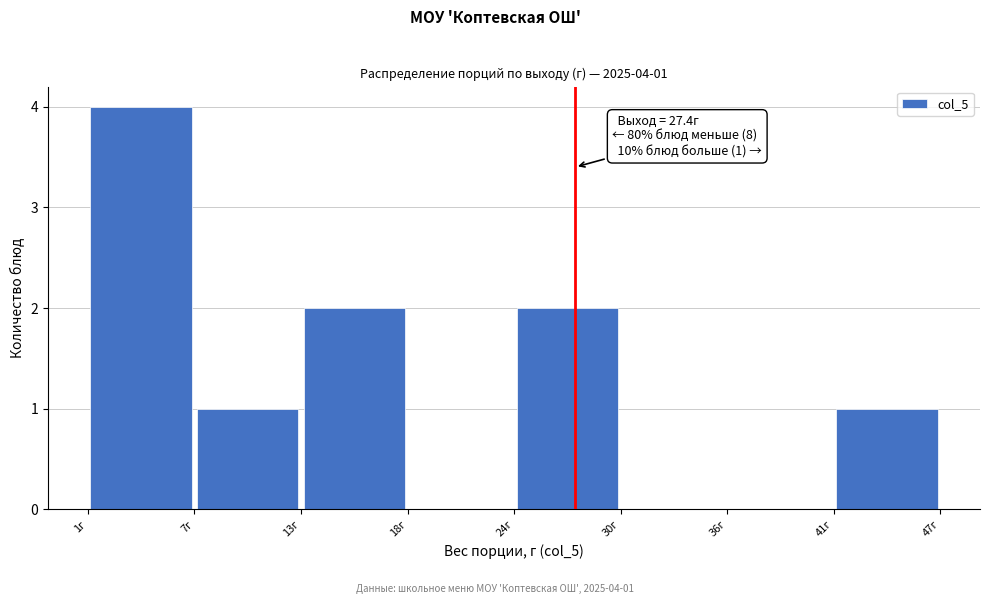

Over which range of the x-axis is the bar tallest?

1 to 7